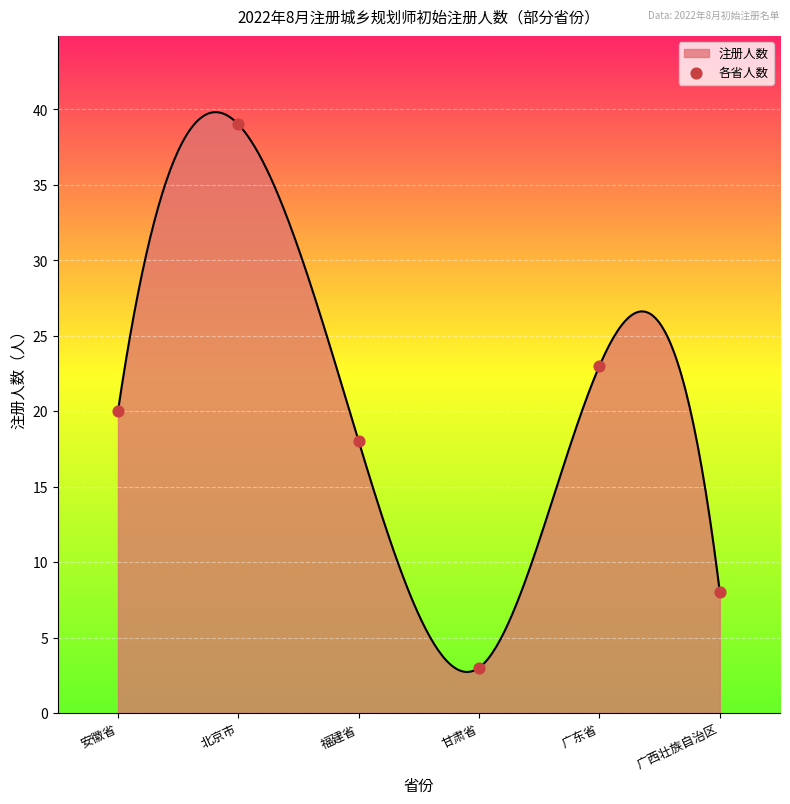

What is the ratio of the value at 福建省 to the value at 安徽省?

0.9